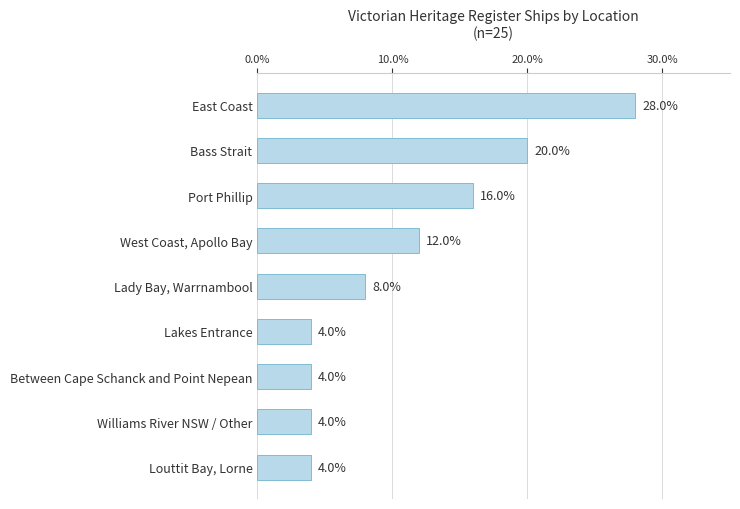

Reading top to bottom, extract all data points from this chart.

East Coast=28.0	Bass Strait=20.0	Port Phillip=16.0	West Coast, Apollo Bay=12.0	Lady Bay, Warrnambool=8.0	Lakes Entrance=4.0	Between Cape Schanck and Point Nepean=4.0	Williams River NSW / Other=4.0	Louttit Bay, Lorne=4.0